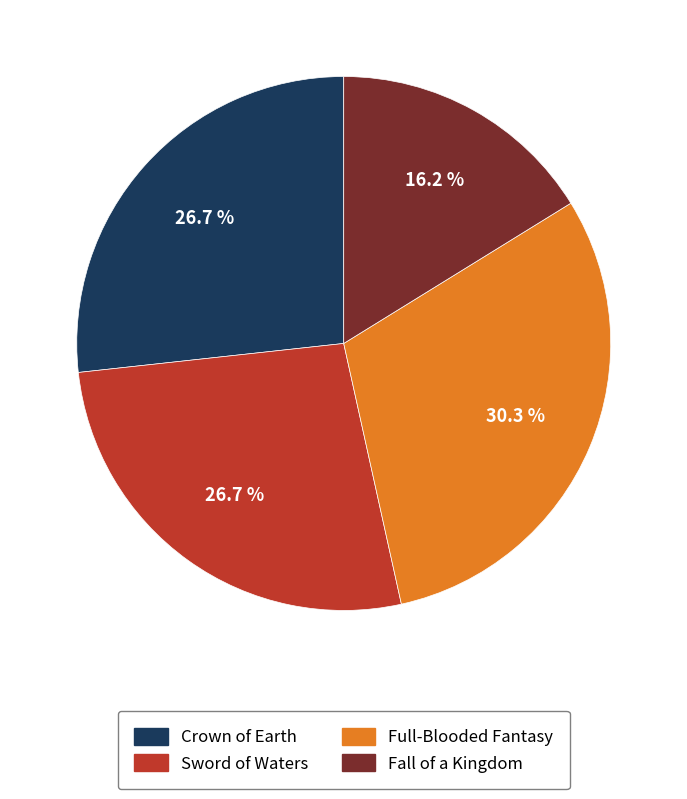

Is it true that Crown of Earth is 27% of the pie?

True